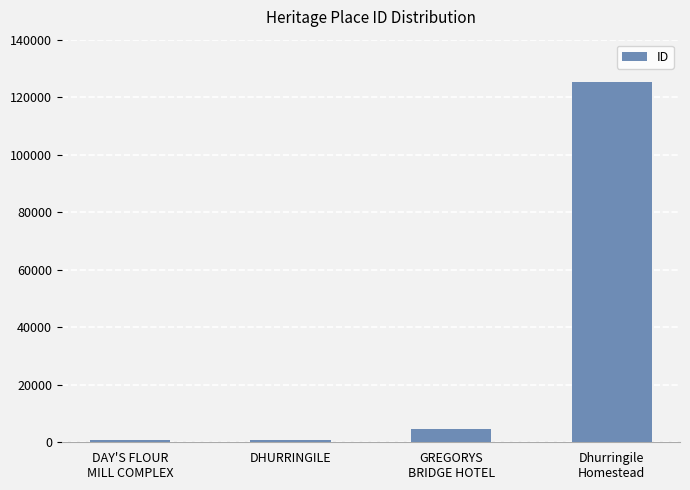

What is the difference between the second highest and minimum values?

3712